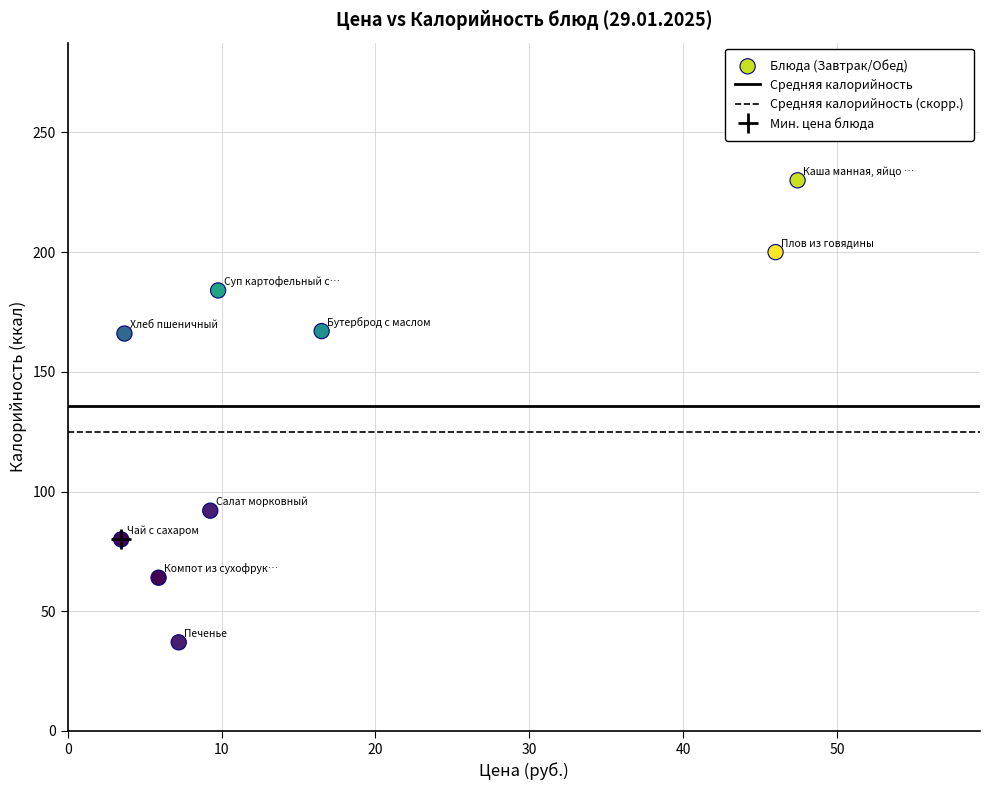

What is the average Y value?

136